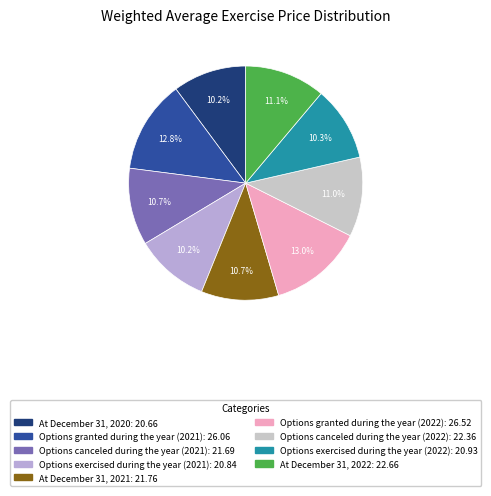

How many segments does this pie chart have?

9